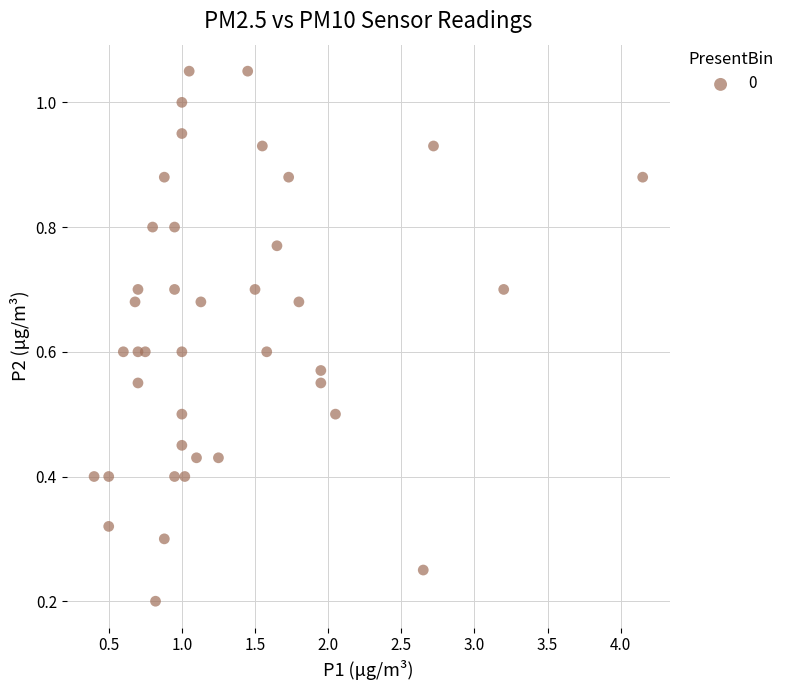

What is the range of X values (max minus min)?

3.8